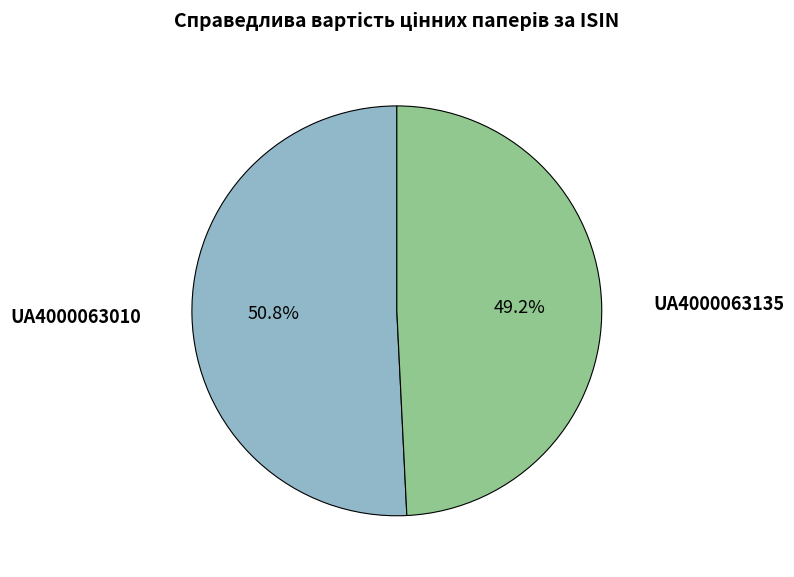

Which has a higher value, UA4000063135 or UA4000063010?

UA4000063010